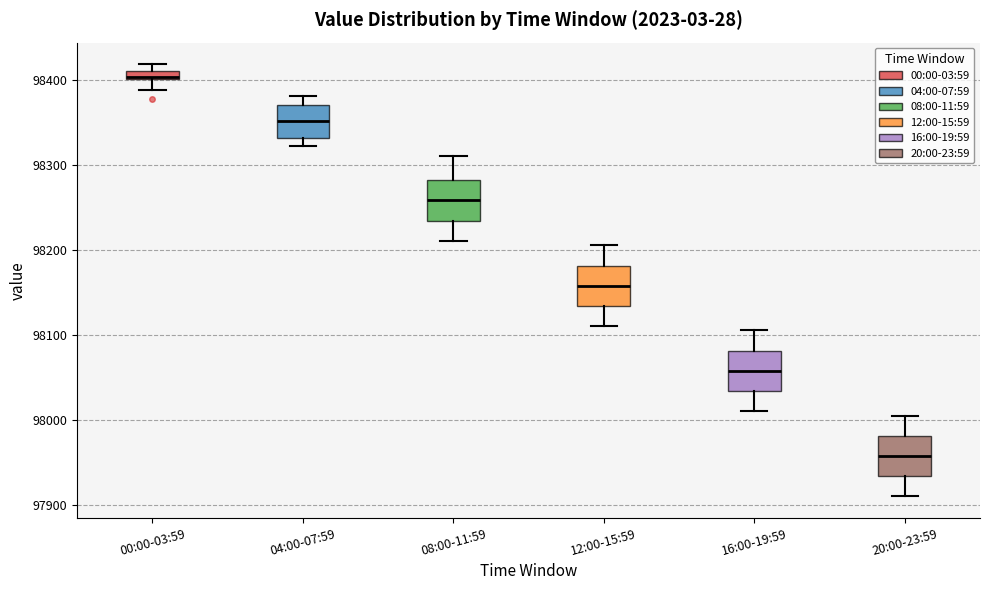

Which box's median line is the lowest?

20:00-23:59